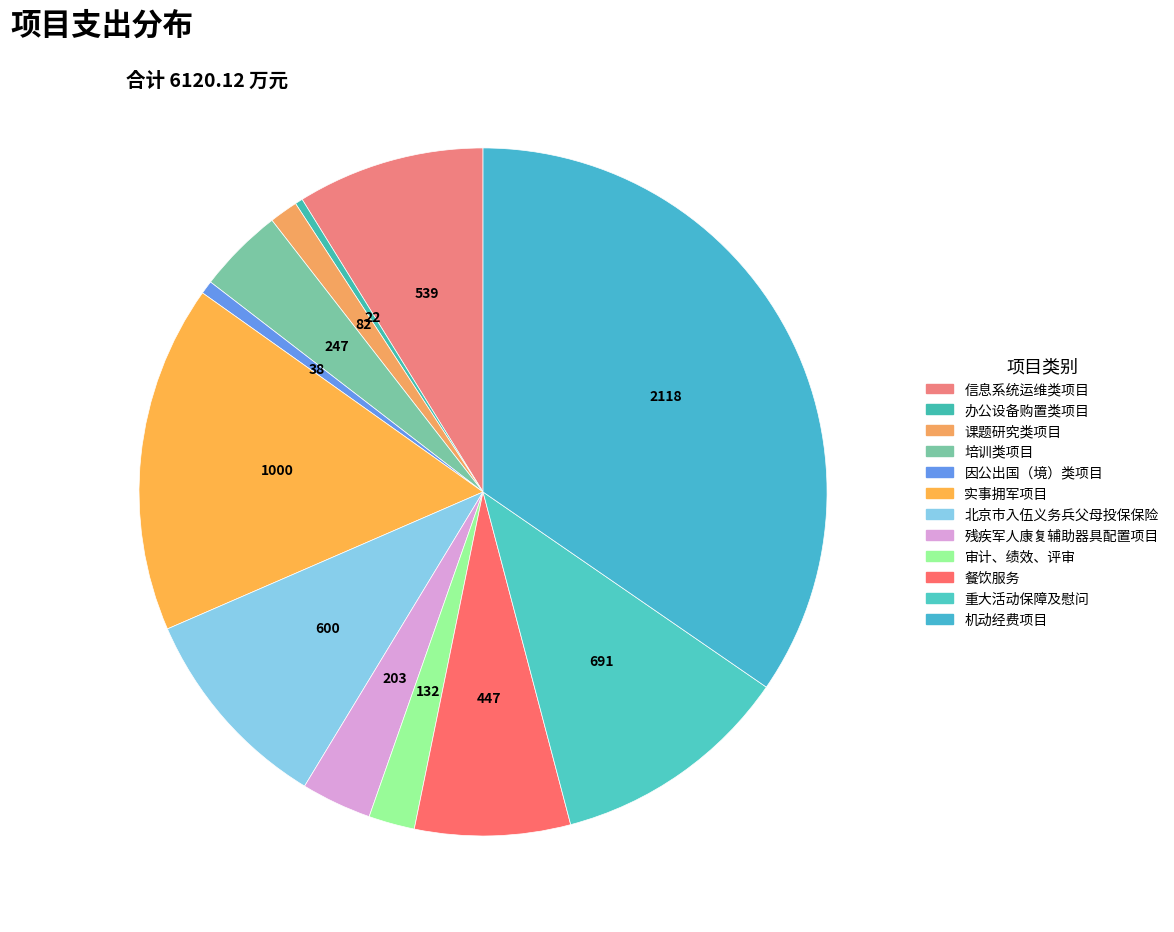

What is the ratio of the value at 审计、绩效、评审 to the value at 残疾军人康复辅助器具配置项目?

0.7